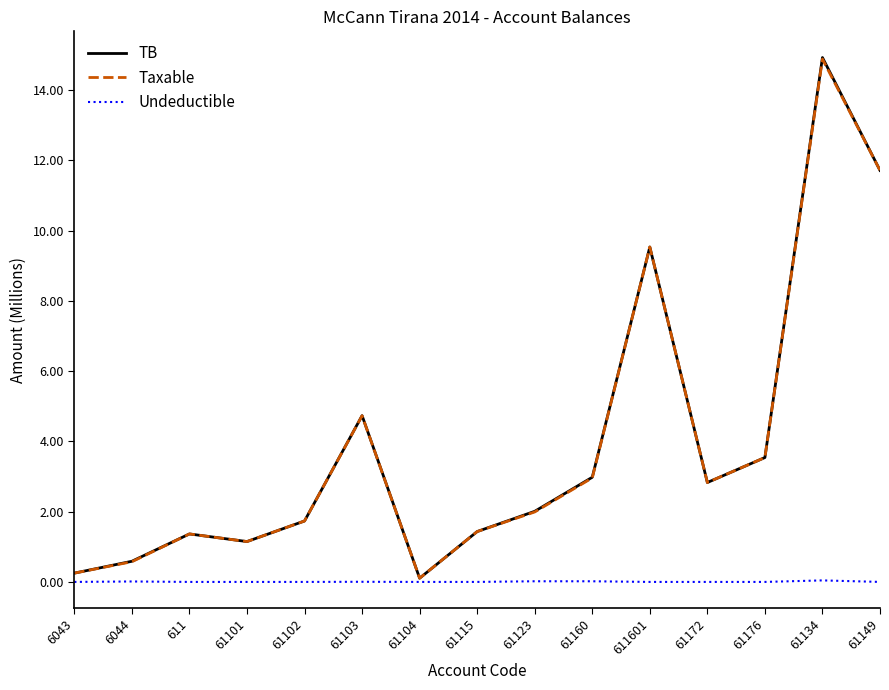

What is the difference between the second highest and minimum values in the Taxable series?

11.6